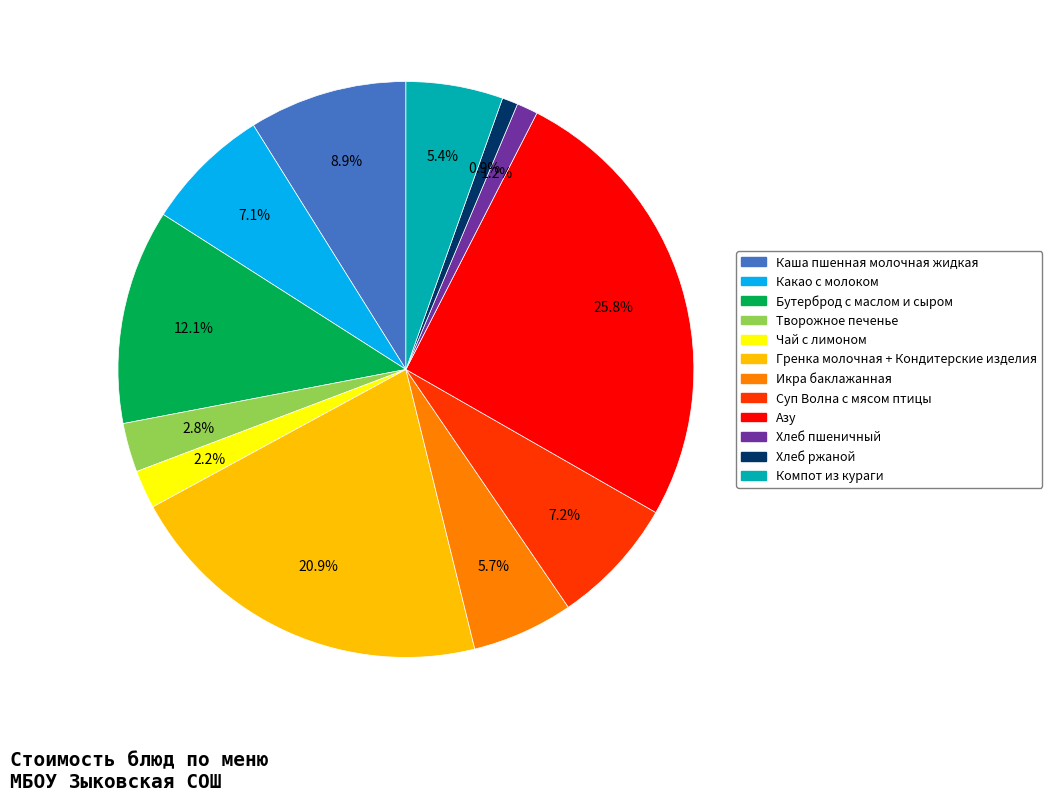

What percentage do Компот из кураги and Чай с лимоном together represent?

7.6%